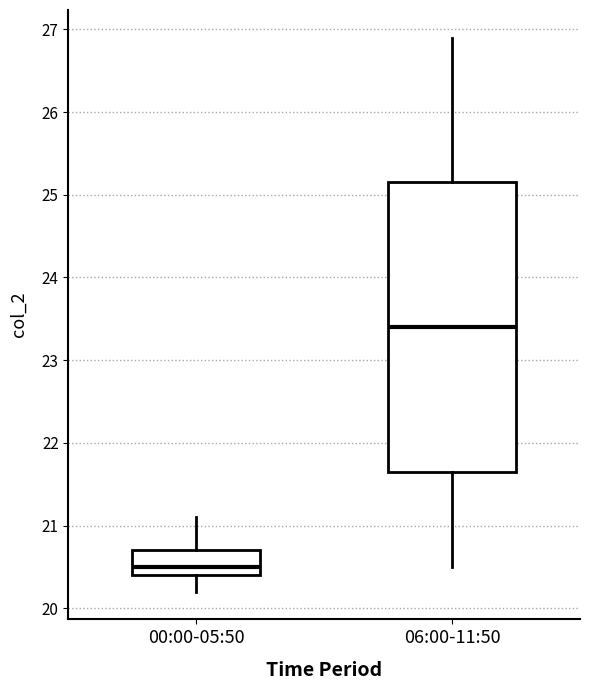

Reading left to right, read every box against the y-axis: the position of its median line, the range the box covers, and the ends of its whiskers. The values are not printed on the chart, so give them approximately, as read against the axis.

00:00-05:50: median 20.5, box 20.4 to 20.7, whiskers 20.2 to 21.1
06:00-11:50: median 23.4, box 21.7 to 25.2, whiskers 20.5 to 26.9